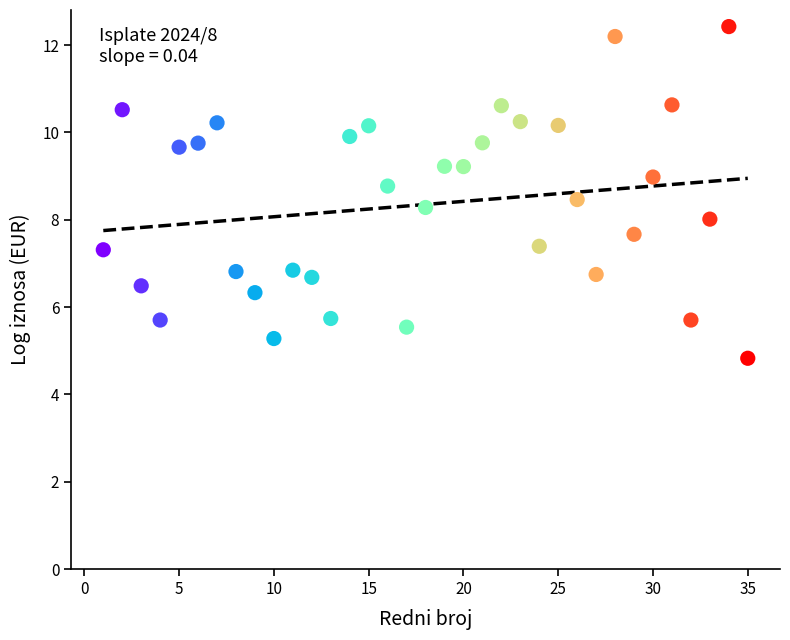

What is the range of X values (max minus min)?

34.0